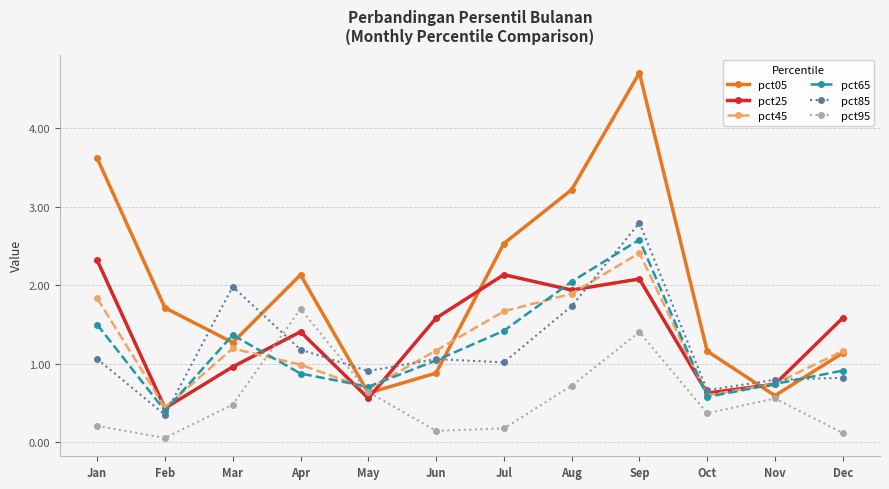

Reading left to right, list all the values displayed in this chart.

pct05: 3.6	1.7	1.3	2.1	0.6	0.9	2.5	3.2	4.7	1.2	0.6	1.1
pct25: 2.3	0.4	1.0	1.4	0.6	1.6	2.1	1.9	2.1	0.6	0.7	1.6
pct45: 1.8	0.4	1.2	1.0	0.7	1.2	1.7	1.9	2.4	0.6	0.7	1.2
pct65: 1.5	0.4	1.4	0.9	0.7	1.0	1.4	2.0	2.6	0.6	0.7	0.9
pct85: 1.1	0.3	2.0	1.2	0.9	1.1	1.0	1.7	2.8	0.7	0.8	0.8
pct95: 0.2	0.1	0.5	1.7	0.6	0.1	0.2	0.7	1.4	0.4	0.6	0.1